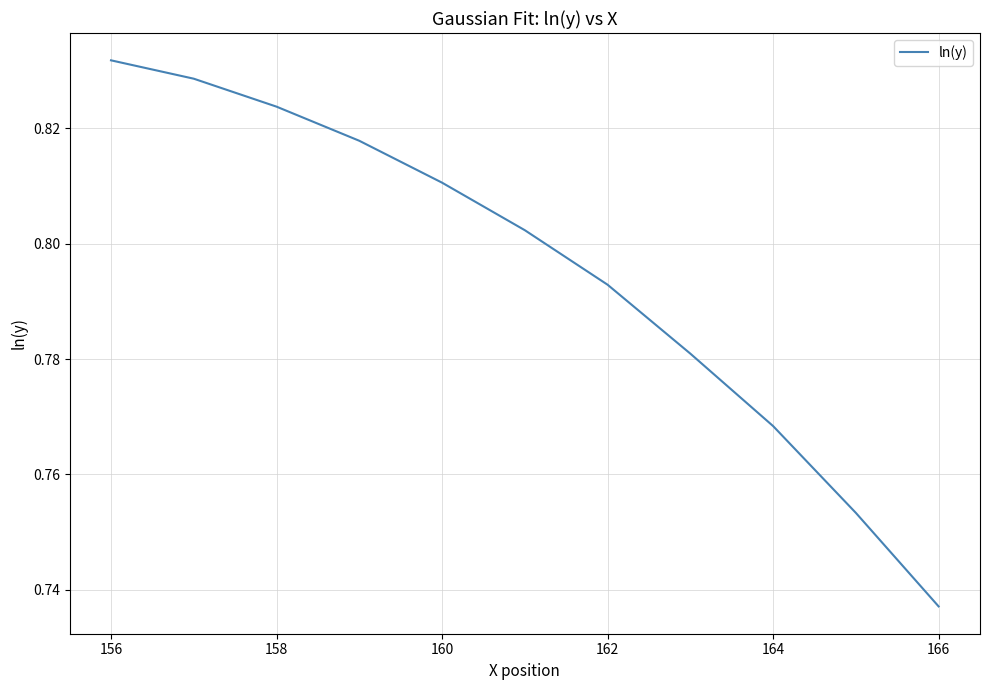

Which has a higher value, 156 or 166?

156